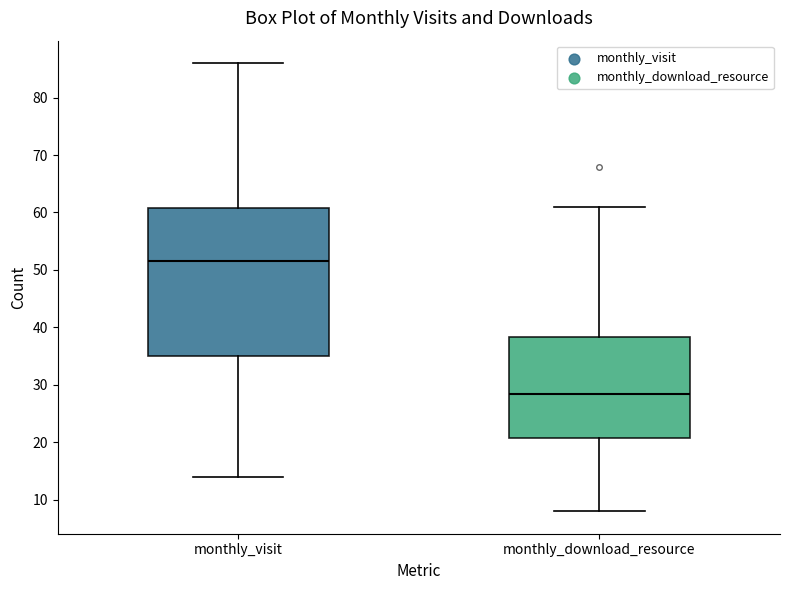

Where does the lower whisker of the box for monthly_download_resource end on the y-axis? The values are not printed on the chart, so give them approximately, as read against the axis.

8